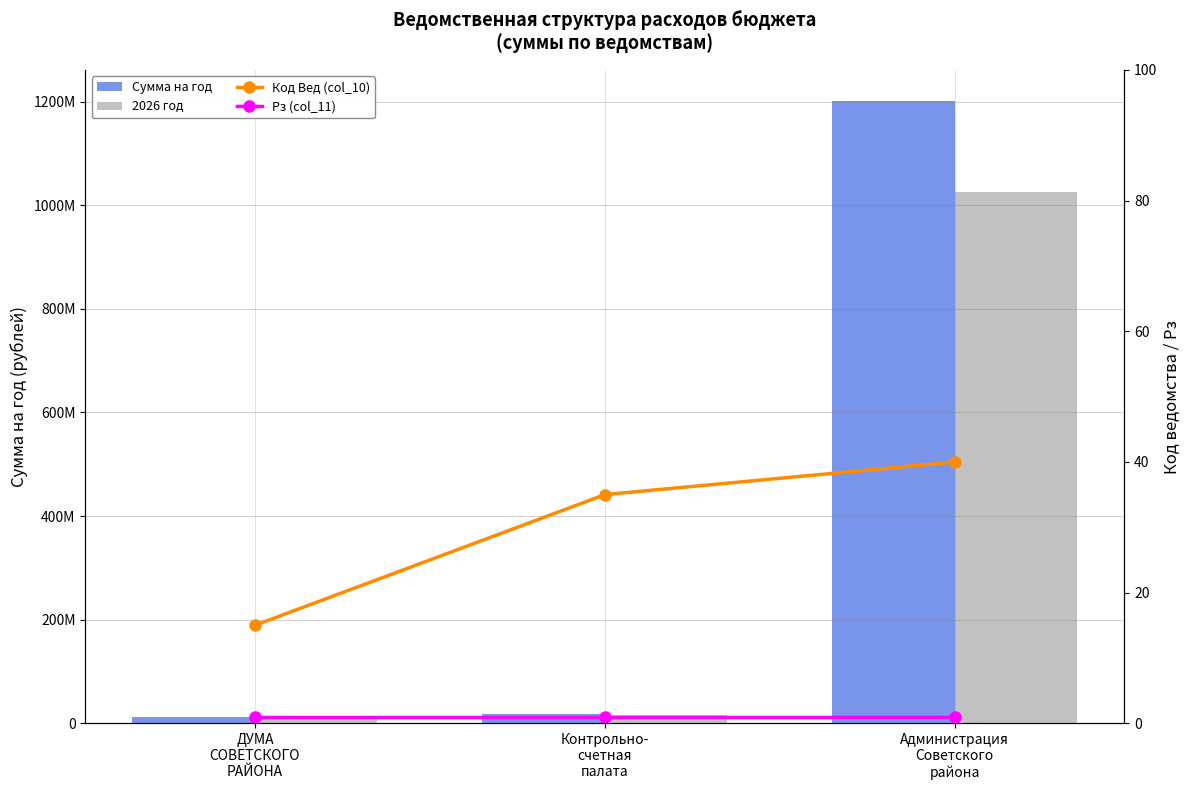

What is the difference between the 2026 год values at Администрация
Советского
района and Контрольно-
счетная
палата?

1008643522.5